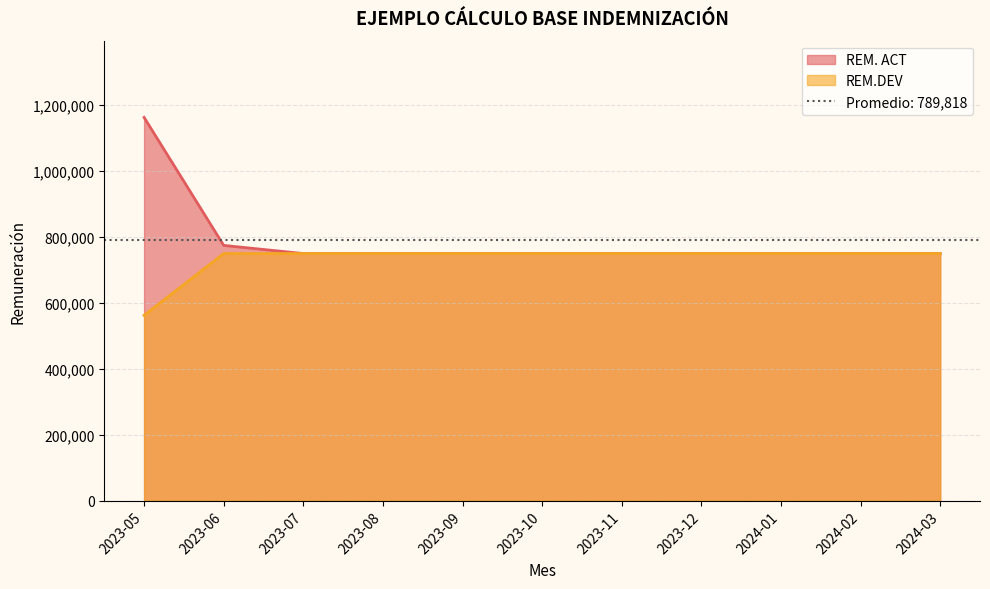

The REM. ACT series shows 750000 at 2024-03. True or false?

True